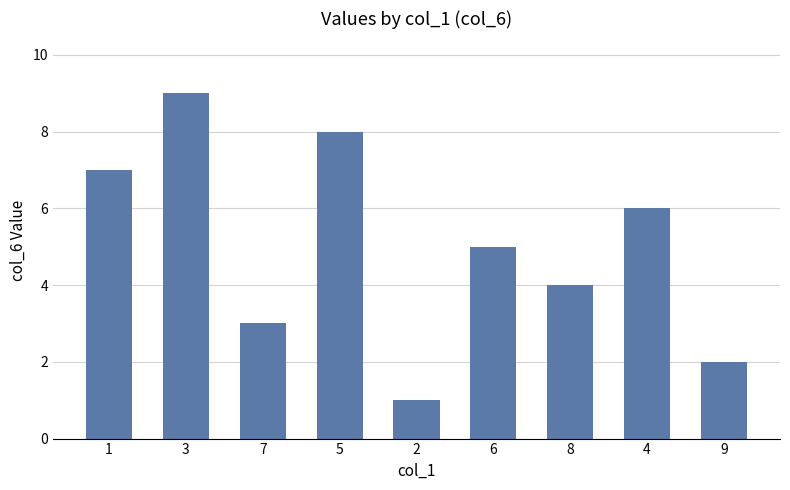

What is the label of the 8th bar from the right?

3